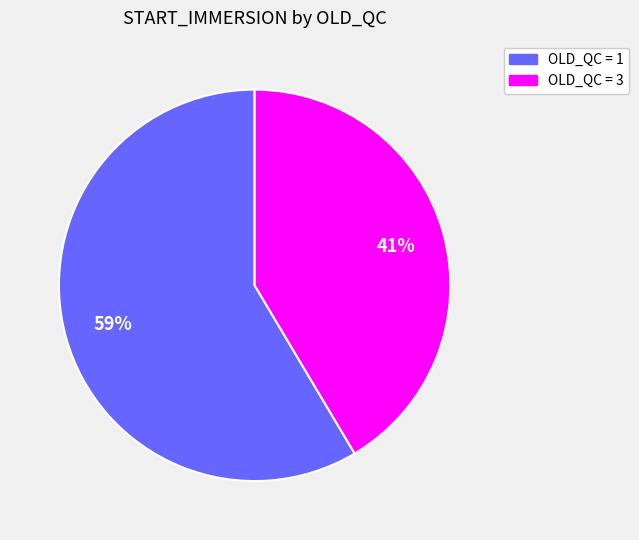

Is there a majority slice in this chart?

Yes